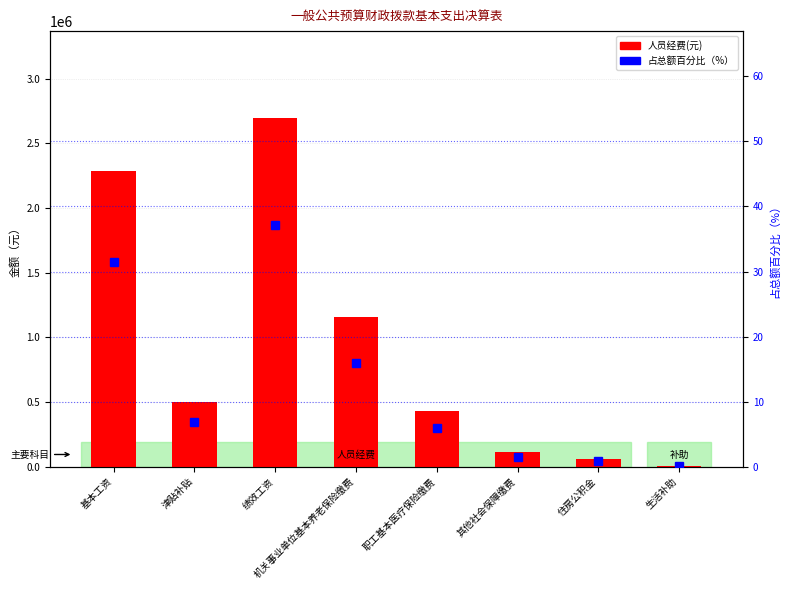

The value of 人员经费(元) at 生活补助 is 4500.0. True or false?

True